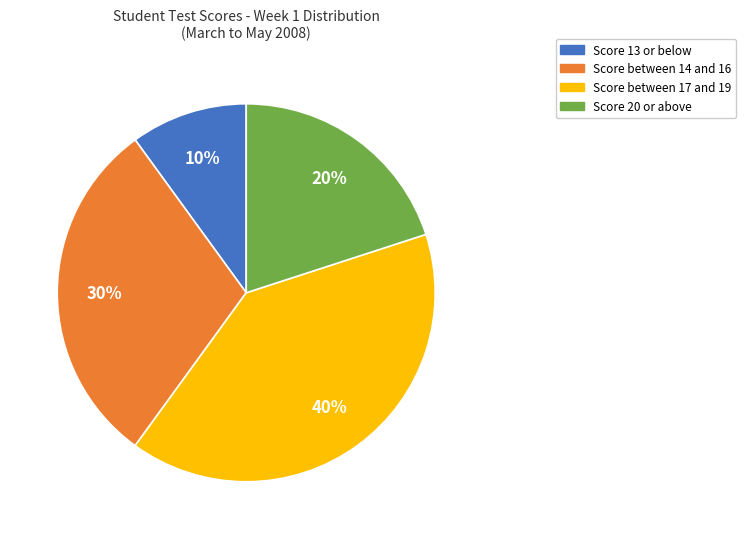

Is there a majority slice in this chart?

No